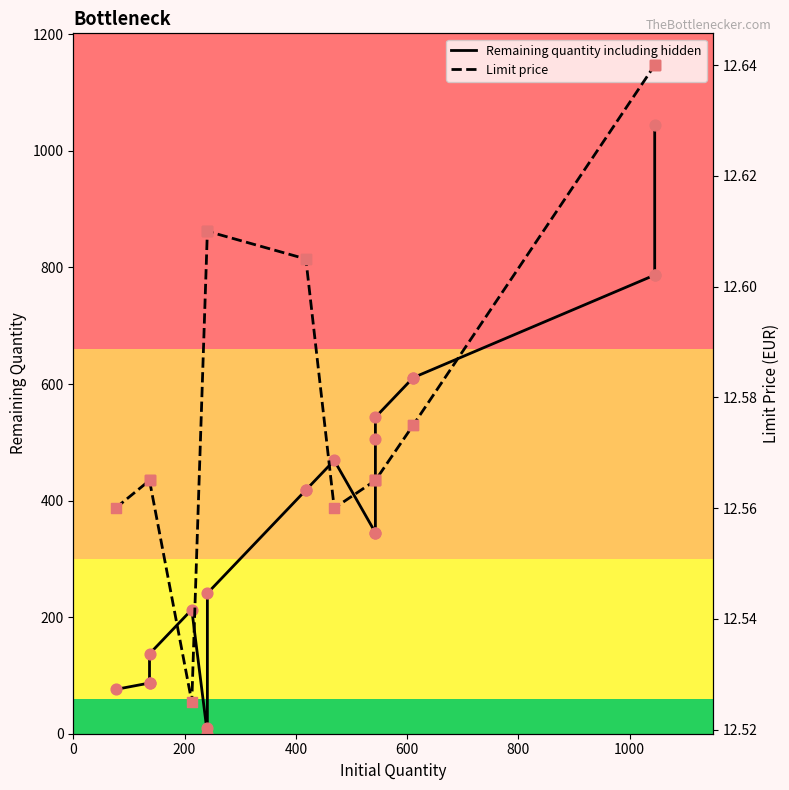

Which series has the largest total across all categories?

Remaining quantity including hidden